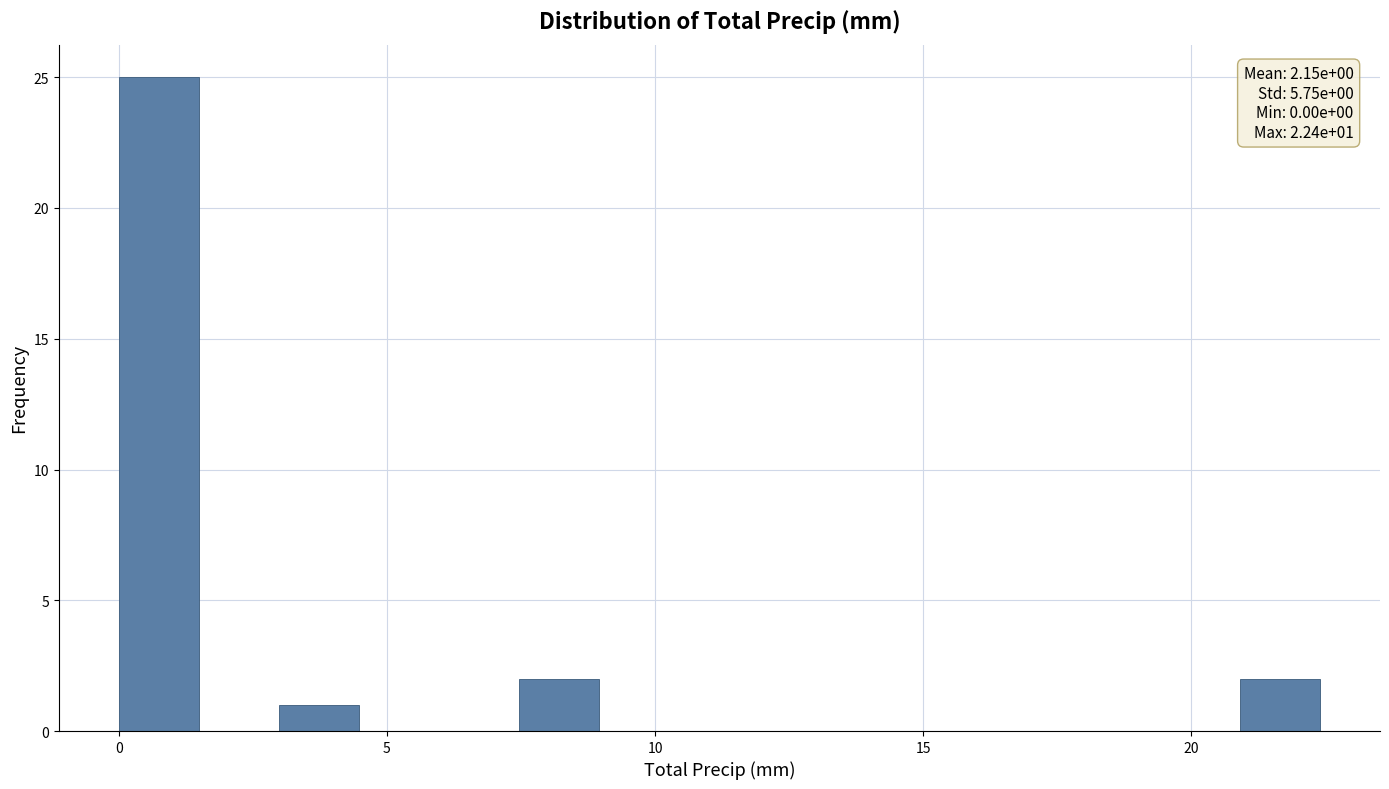

Around what value on the x-axis is the tallest bar? Give the approximate position of its centre, as read against the axis.

0.5